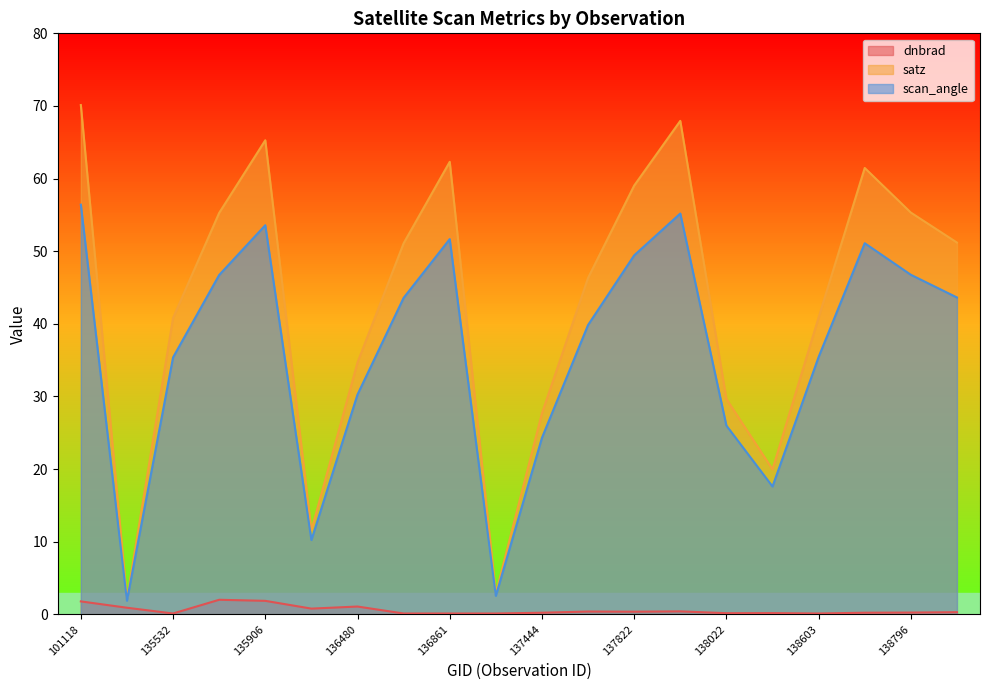

True or false: scan_angle and dnbrad cross at least once.

False